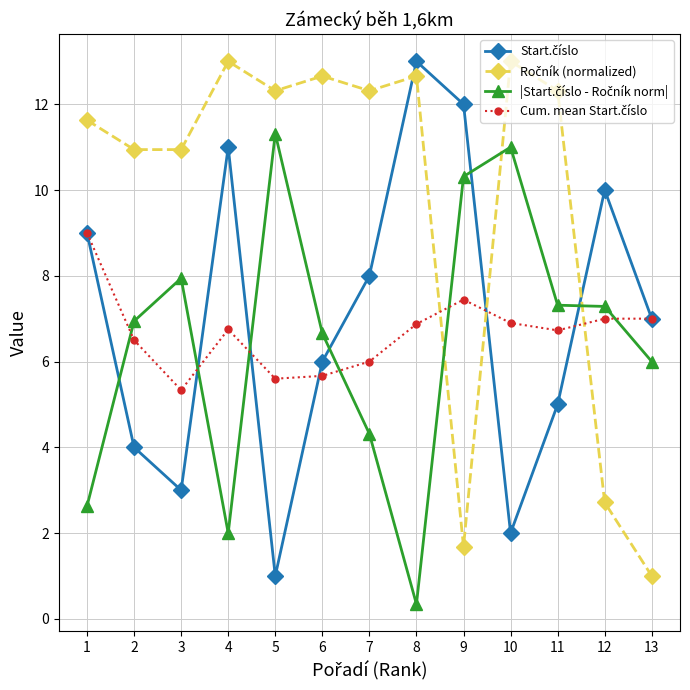

What is the total value across all series at 10?

32.9